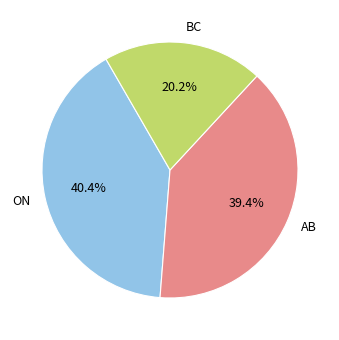

Do AB and BC together represent more than half of the pie?

Yes